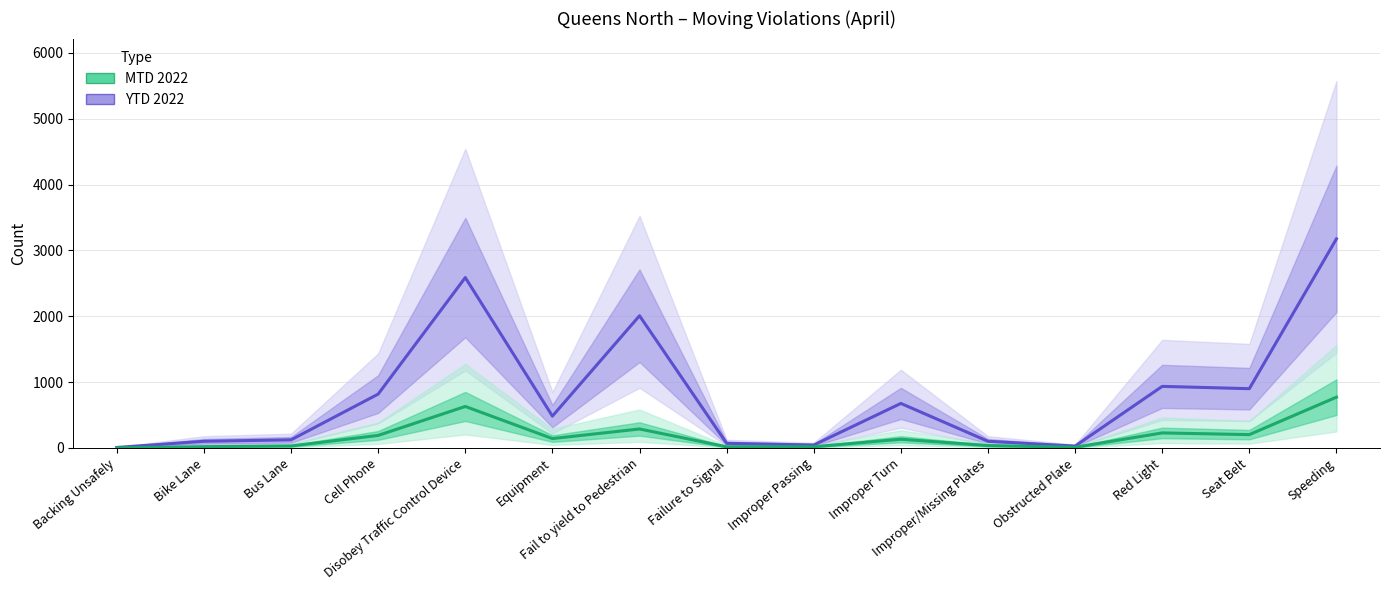

In YTD 2022, how many points are higher than both neighbors (excluding endpoints)?

4